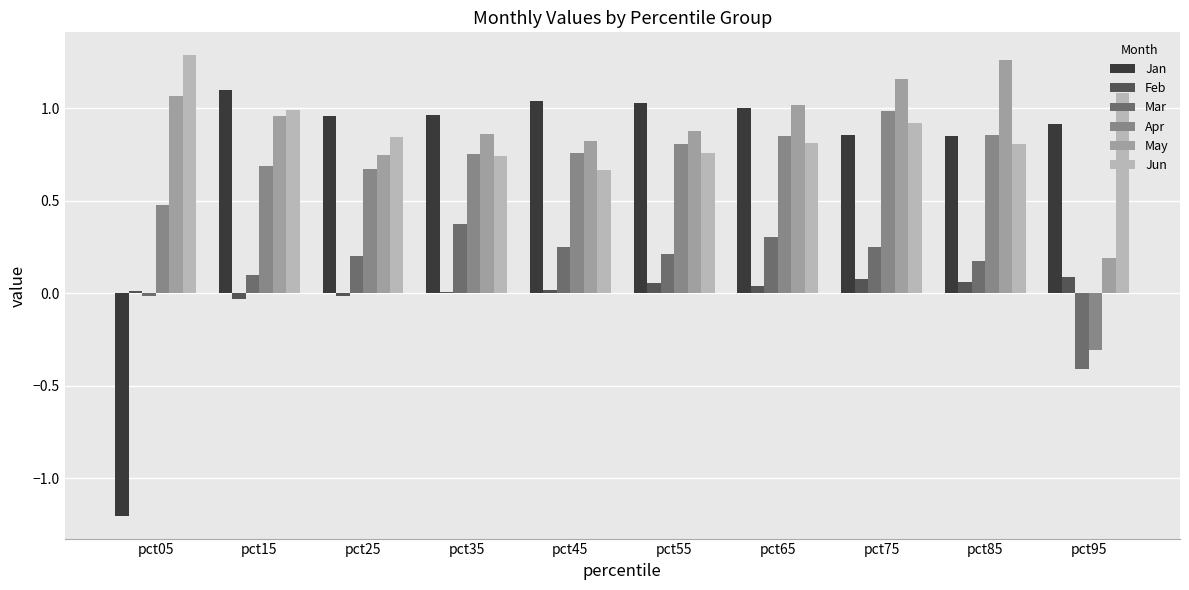

What is the sum of all Jun values?

8.9